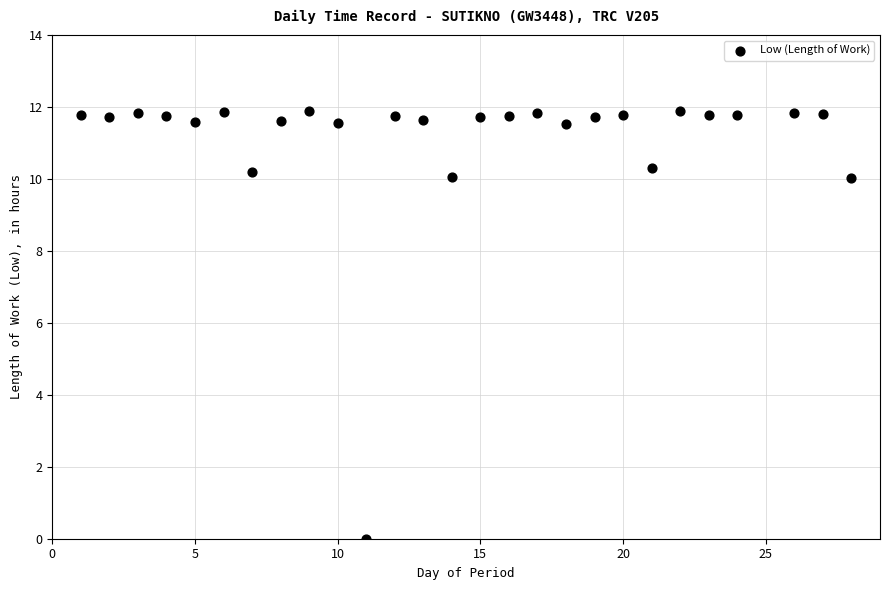

What is the range of X values (max minus min)?

27.0